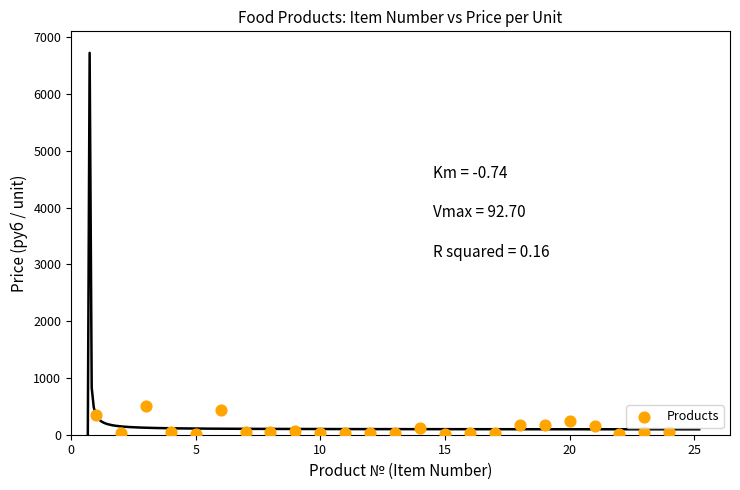

What is the range of Y values (max minus min)?

490.0